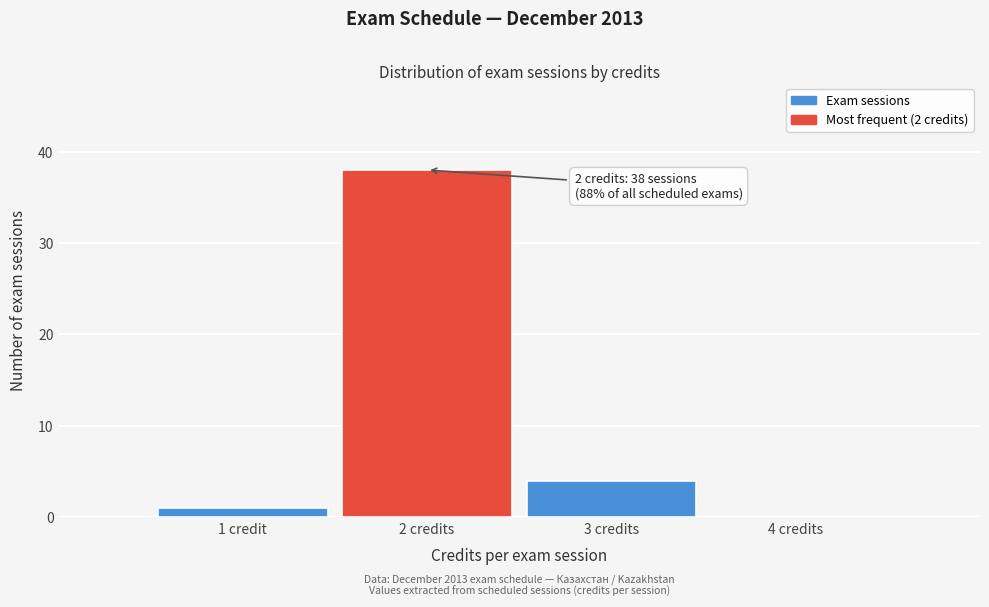

Reading left to right, extract all data points from this chart.

1 credit=1	2 credits=38	3 credits=4	4 credits=0